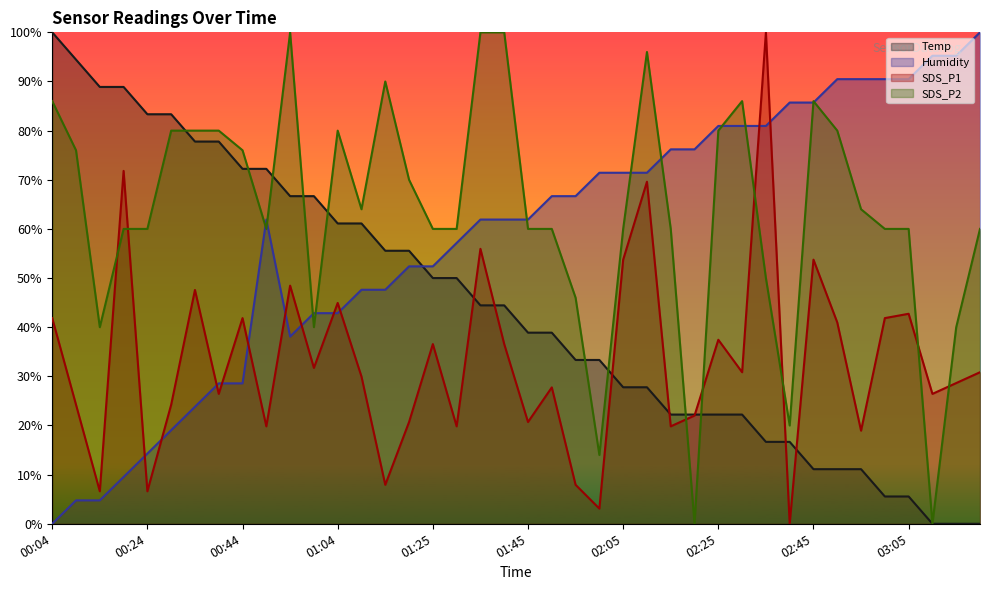

Reading right to left, extract all data points from this chart.

Temp: 03:20=0.0	03:15=0.0	03:10=0.0	03:05=5.6	03:00=5.6	02:55=11.1	02:50=11.1	02:45=11.1	02:40=16.7	02:35=16.7	02:30=22.2	02:25=22.2	02:20=22.2	02:15=22.2	02:10=27.8	02:05=27.8	02:00=33.3	01:55=33.3	01:50=38.9	01:45=38.9	01:40=44.4	01:35=44.4	01:30=50.0	01:25=50.0	01:19=55.6	01:14=55.6	01:09=61.1	01:04=61.1	00:59=66.7	00:54=66.7	00:49=72.2	00:44=72.2	00:39=77.8	00:34=77.8	00:29=83.3	00:24=83.3	00:19=88.9	00:14=88.9	00:09=94.4	00:04=100.0
Humidity: 03:20=100.0	03:15=95.2	03:10=95.2	03:05=90.5	03:00=90.5	02:55=90.5	02:50=90.5	02:45=85.7	02:40=85.7	02:35=81.0	02:30=81.0	02:25=81.0	02:20=76.2	02:15=76.2	02:10=71.4	02:05=71.4	02:00=71.4	01:55=66.7	01:50=66.7	01:45=61.9	01:40=61.9	01:35=61.9	01:30=57.1	01:25=52.4	01:19=52.4	01:14=47.6	01:09=47.6	01:04=42.9	00:59=42.9	00:54=38.1	00:49=61.9	00:44=28.6	00:39=28.6	00:34=23.8	00:29=19.0	00:24=14.3	00:19=9.5	00:14=4.8	00:09=4.8	00:04=0.0
SDS_P1: 03:20=30.8	03:15=28.6	03:10=26.4	03:05=42.7	03:00=41.9	02:55=18.9	02:50=41.0	02:45=53.7	02:40=0.0	02:35=100.0	02:30=30.8	02:25=37.4	02:20=22.0	02:15=19.8	02:10=69.6	02:05=53.7	02:00=3.1	01:55=7.9	01:50=27.8	01:45=20.7	01:40=36.6	01:35=55.9	01:30=19.8	01:25=36.6	01:19=20.7	01:14=7.9	01:09=30.0	01:04=44.9	00:59=31.7	00:54=48.5	00:49=19.8	00:44=41.9	00:39=26.4	00:34=47.6	00:29=24.2	00:24=6.6	00:19=71.8	00:14=6.6	00:09=24.2	00:04=41.9
SDS_P2: 03:20=60.0	03:15=40.0	03:10=0.0	03:05=60.0	03:00=60.0	02:55=64.0	02:50=80.0	02:45=86.0	02:40=20.0	02:35=50.0	02:30=86.0	02:25=80.0	02:20=0.0	02:15=60.0	02:10=96.0	02:05=60.0	02:00=14.0	01:55=46.0	01:50=60.0	01:45=60.0	01:40=100.0	01:35=100.0	01:30=60.0	01:25=60.0	01:19=70.0	01:14=90.0	01:09=64.0	01:04=80.0	00:59=40.0	00:54=100.0	00:49=60.0	00:44=76.0	00:39=80.0	00:34=80.0	00:29=80.0	00:24=60.0	00:19=60.0	00:14=40.0	00:09=76.0	00:04=86.0